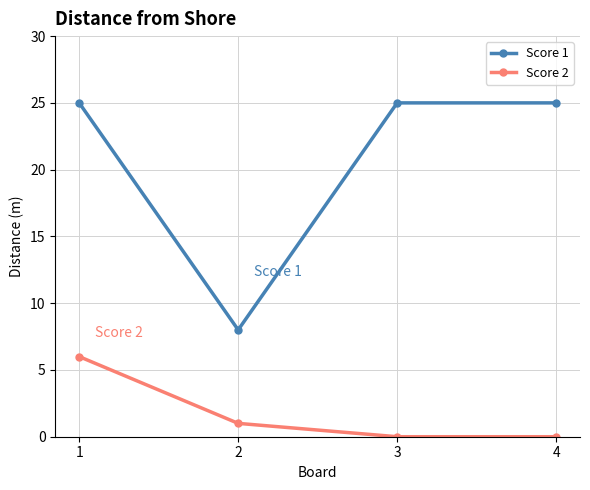

The value of Score 2 at 3 is 0. True or false?

True